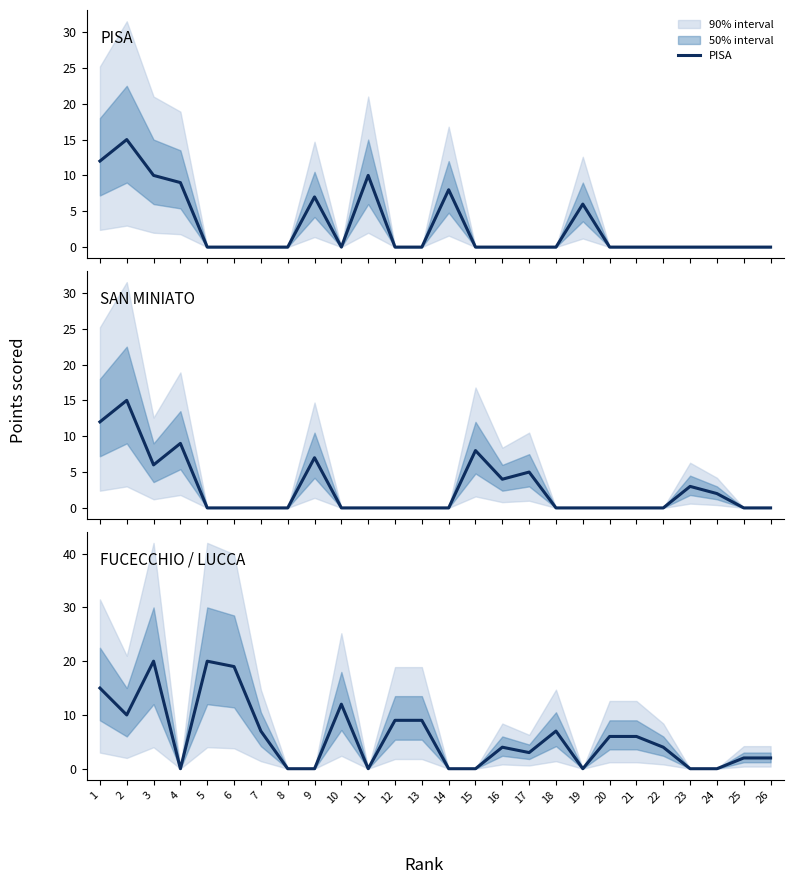

Rank the series by their maximum value, from lowest to highest.

PISA, SAN MINIATO, FUCECCHIO / LUCCA